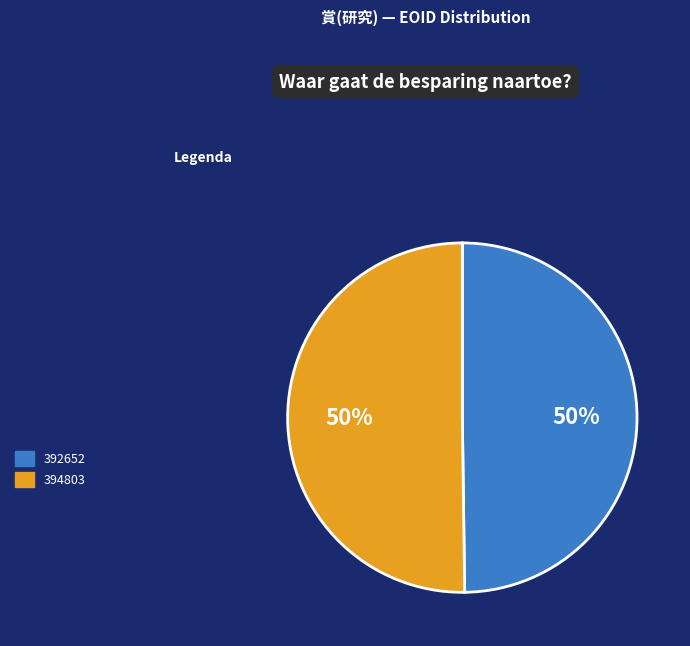

Count the number of slices in the pie.

2